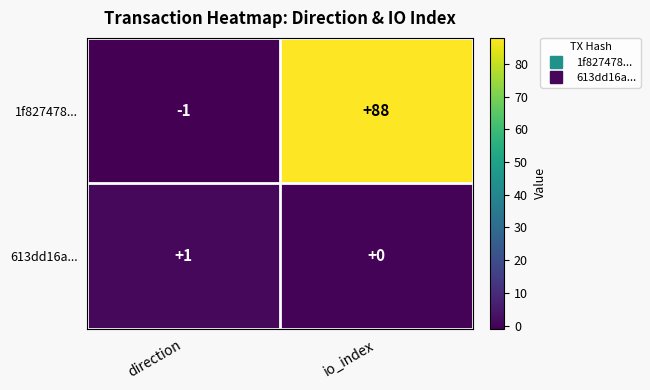

Reading left to right, what are all the values shown in this chart?

1f827478...: -1	88
613dd16a...: 1	0